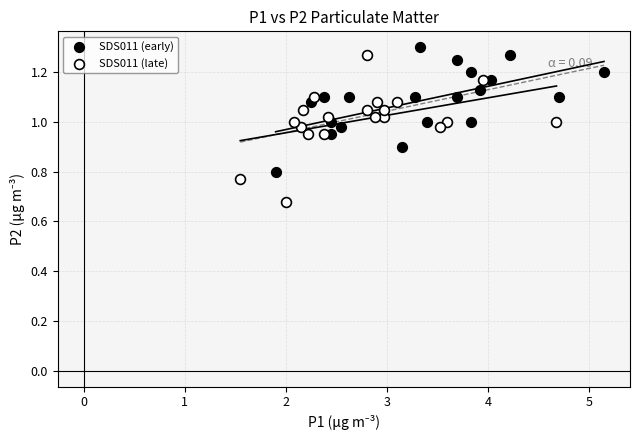

Which series reaches the minimum Y coordinate?

SDS011 (late)